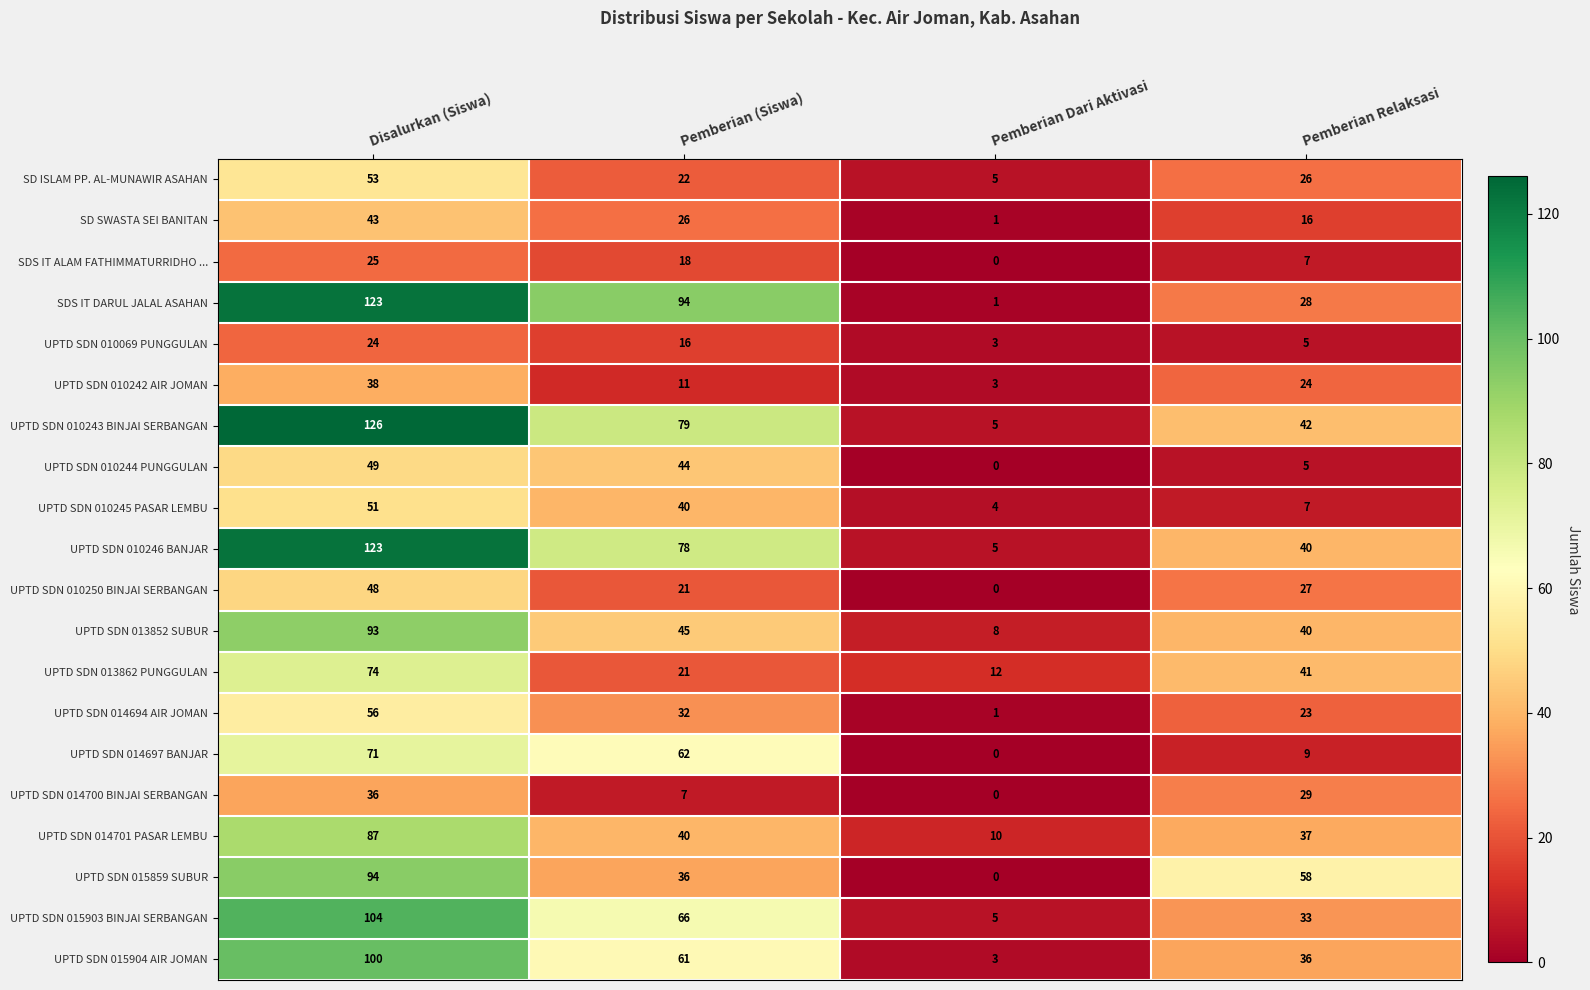

Which series changed the most between Disalurkan (Siswa) and Pemberian (Siswa)?

UPTD SDN 015859 SUBUR